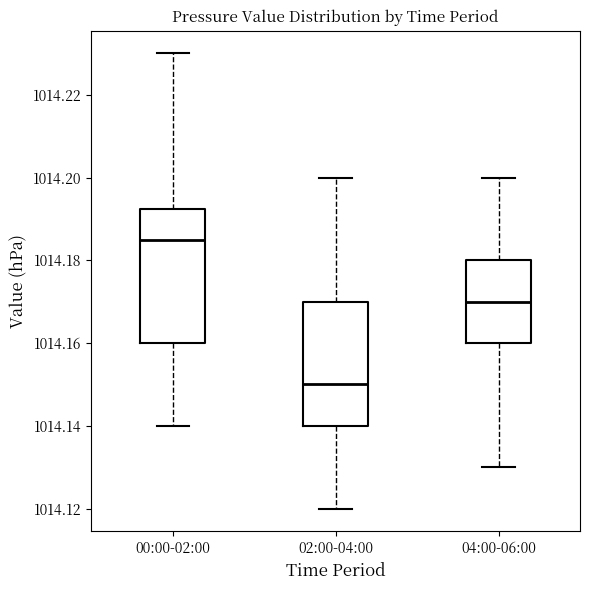

Which box's median line is the highest?

00:00-02:00